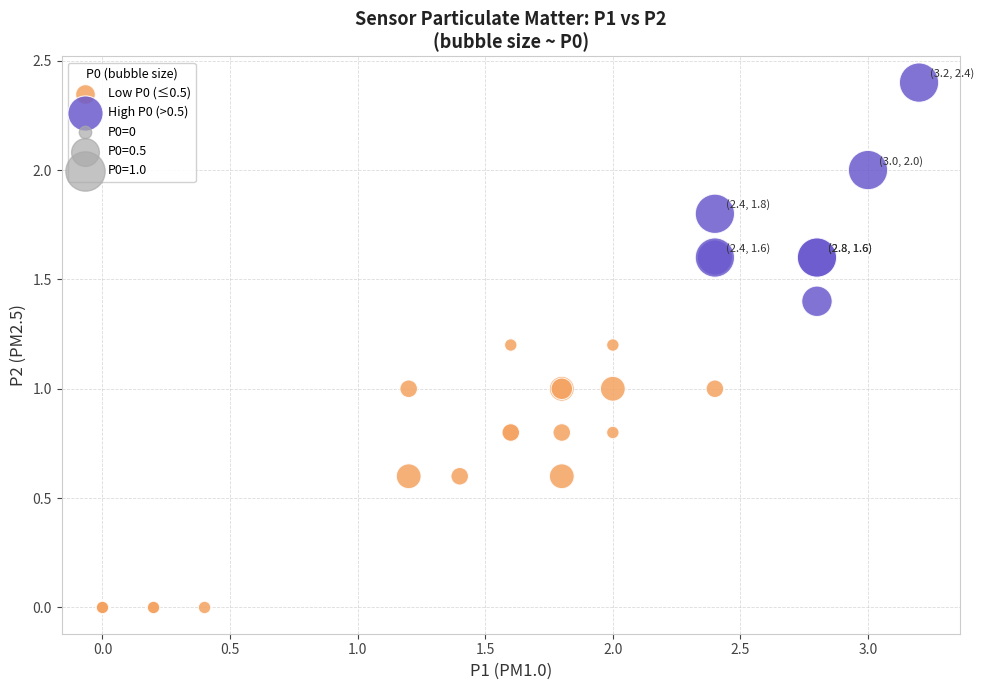

Which series has the widest spread of Y values?

Low P0 (≤0.5)